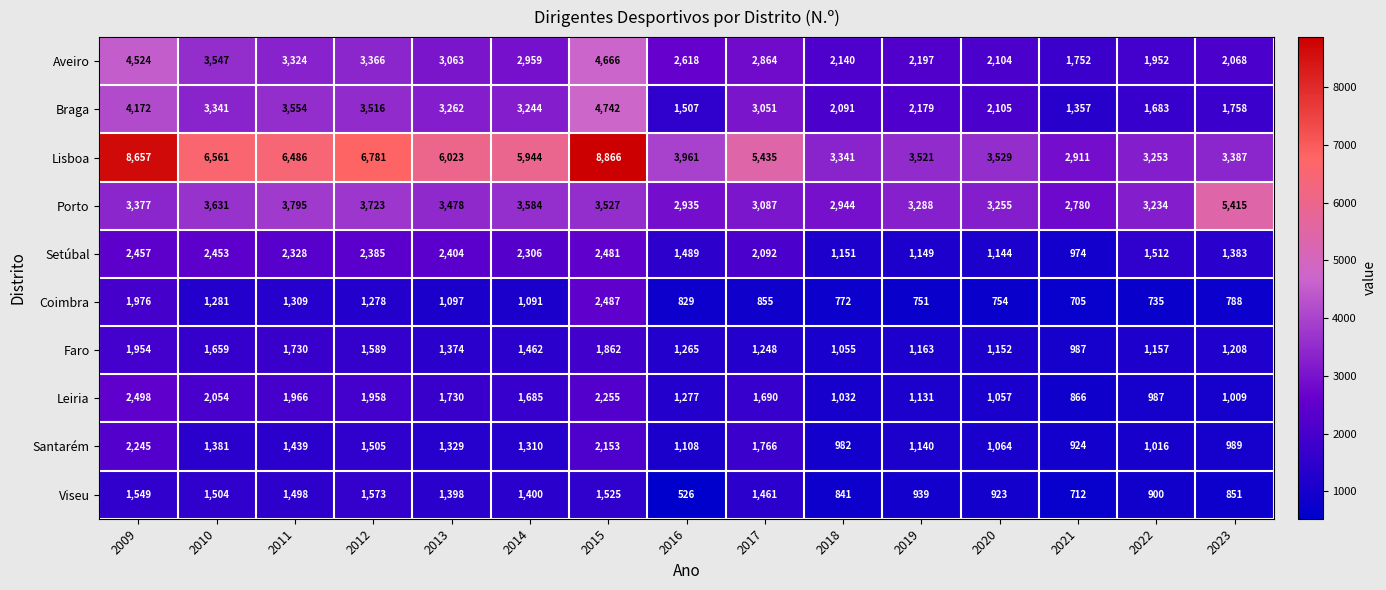

What is the sum of all Leiria values?

23195